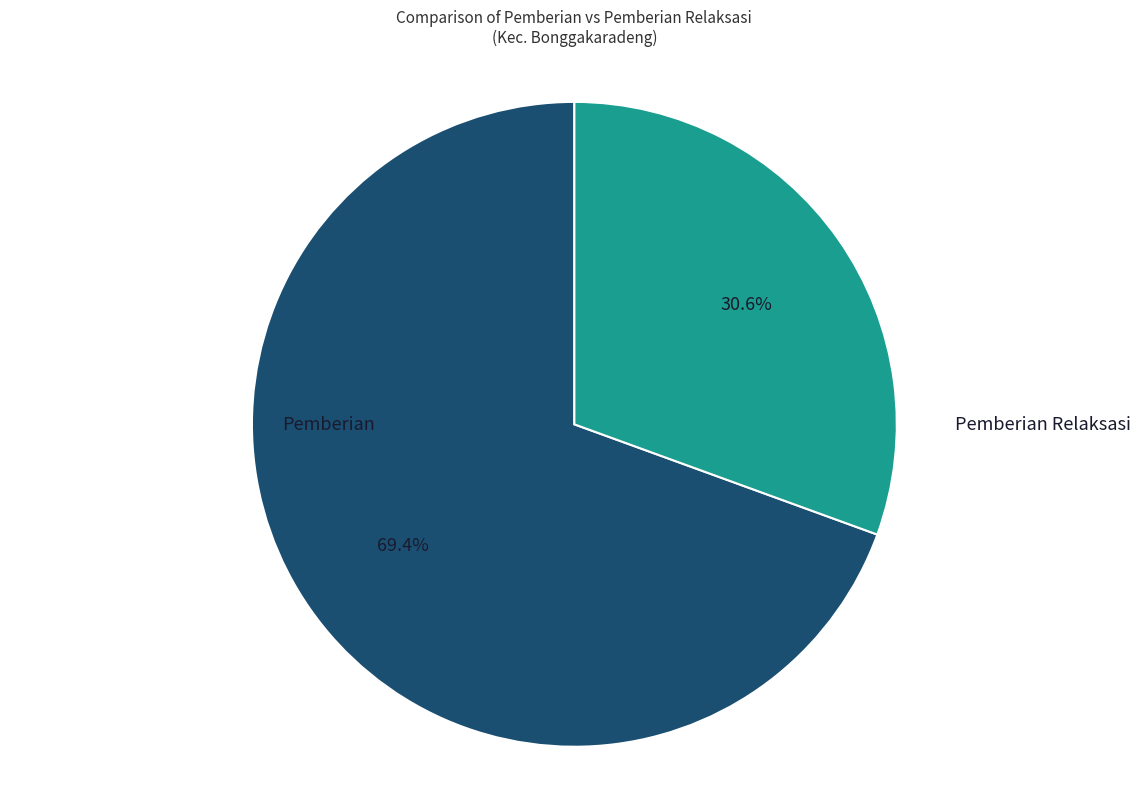

Does any single category account for the majority?

Yes